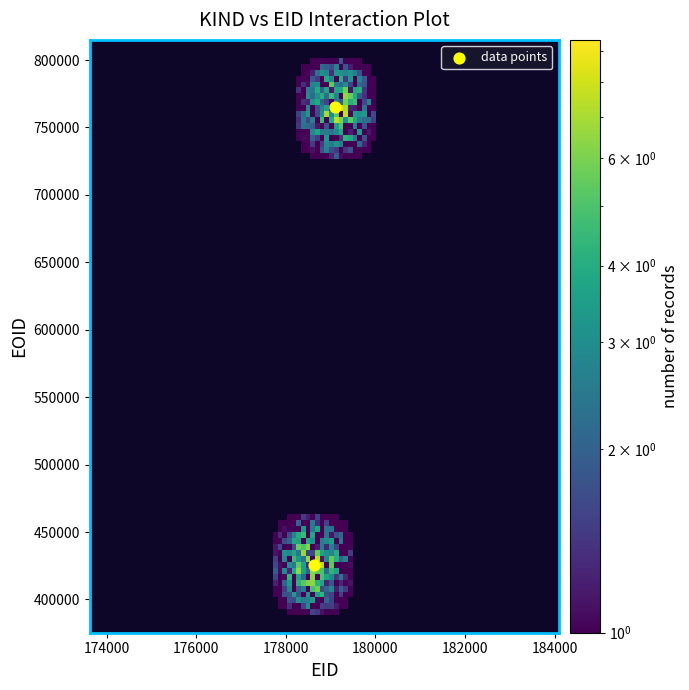

What is the range of Y values (max minus min)?

339616